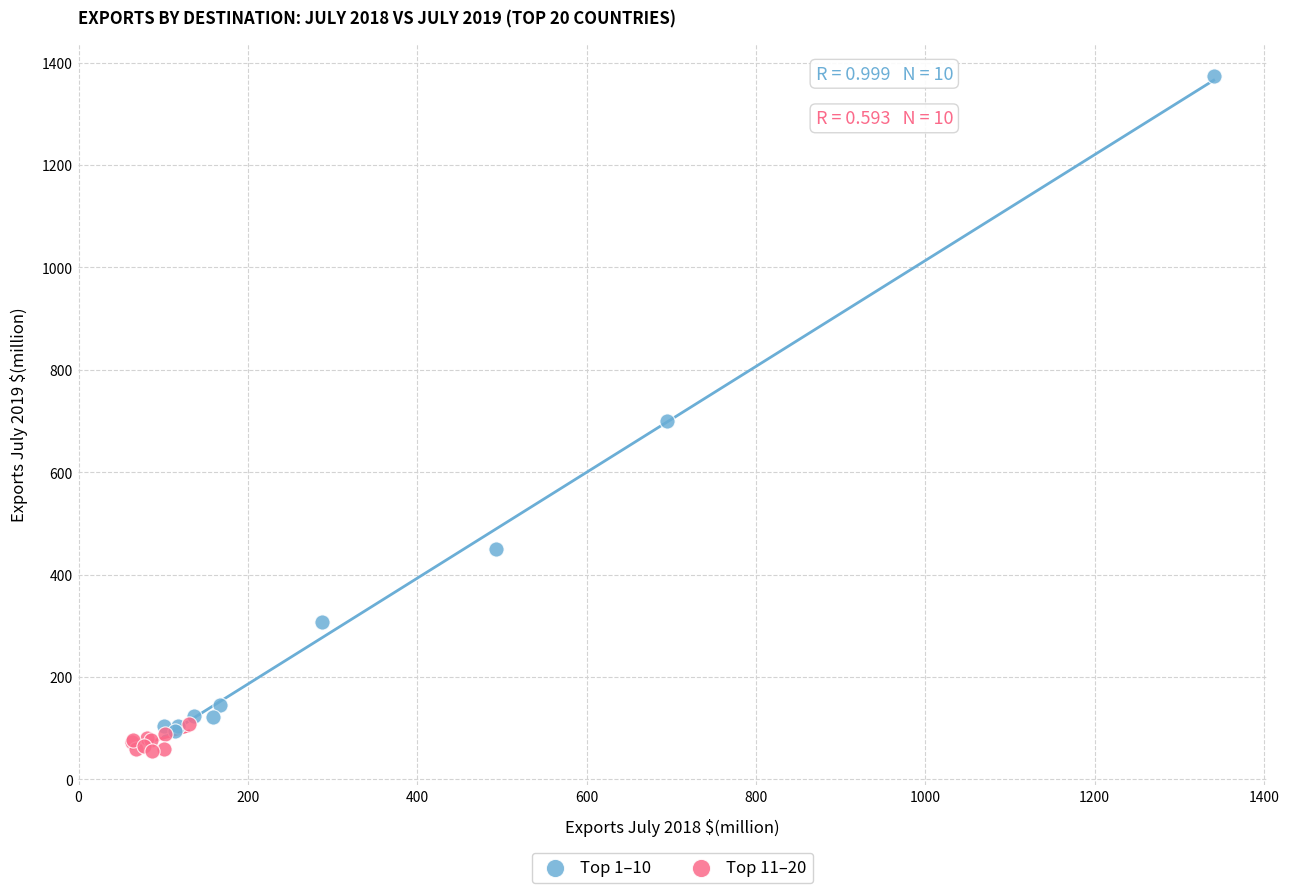

Which series has the largest Y range (max minus min)?

Top 1–10